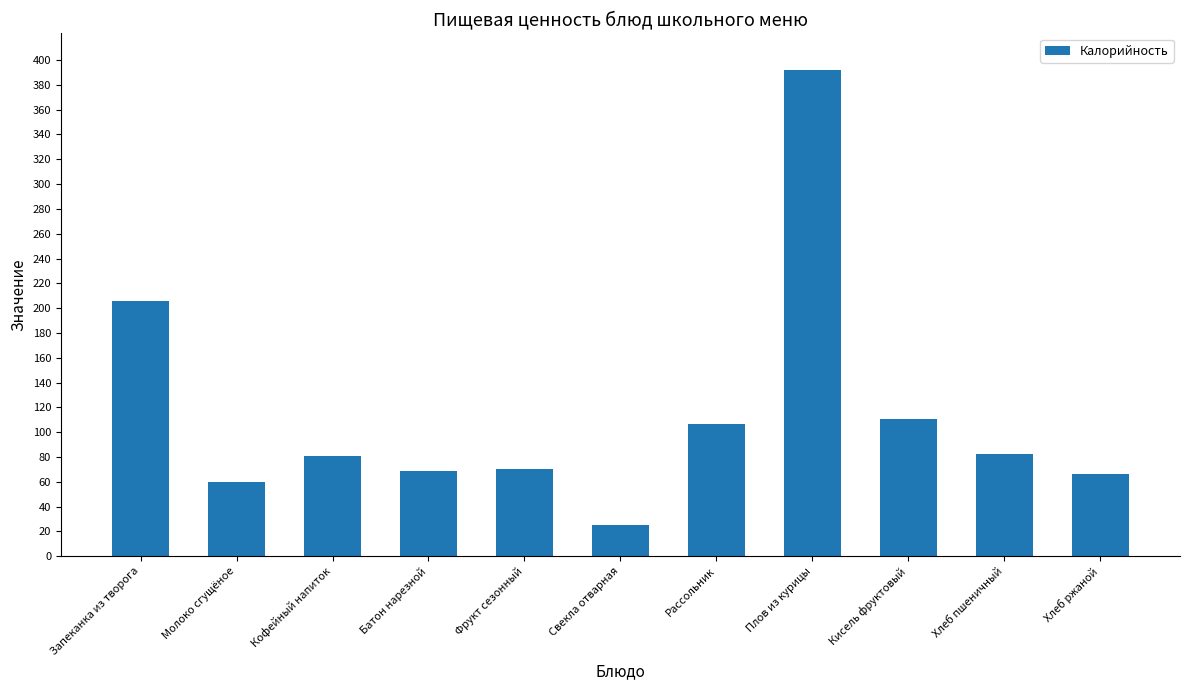

What is the approximate value at Фрукт сезонный?

70.5